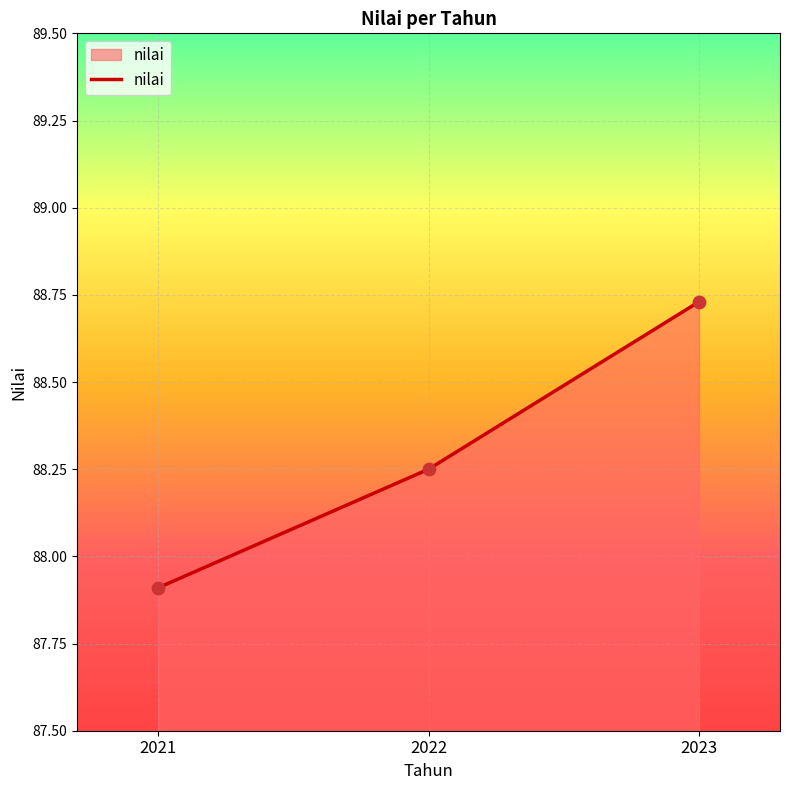

Approximately how many times larger is the value at 2021 compared to 2022?

1.0